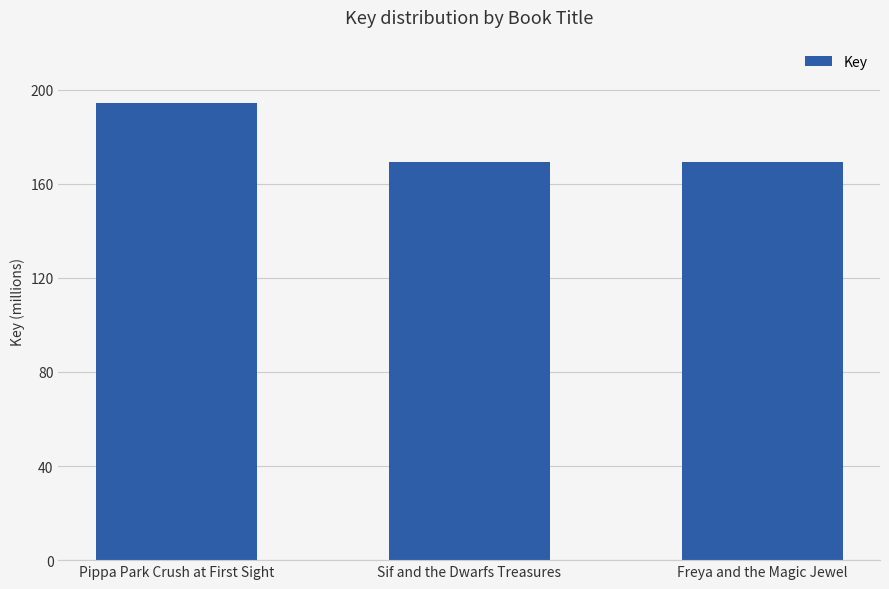

How many categories are shown in the chart?

3